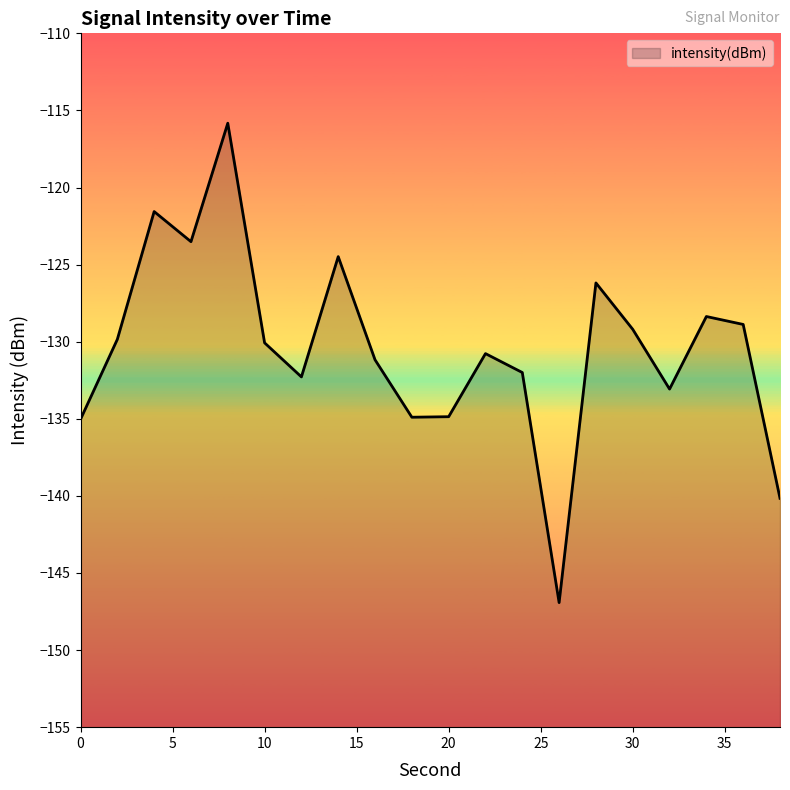

True or false: the data shows -129.8 at 2.

True